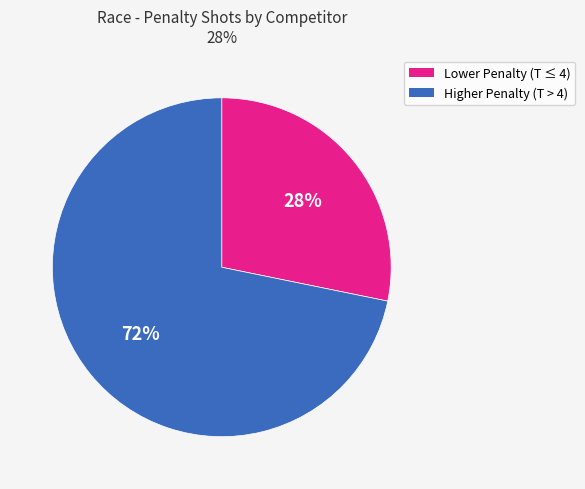

To the nearest percent, what is the average slice percentage?

50%